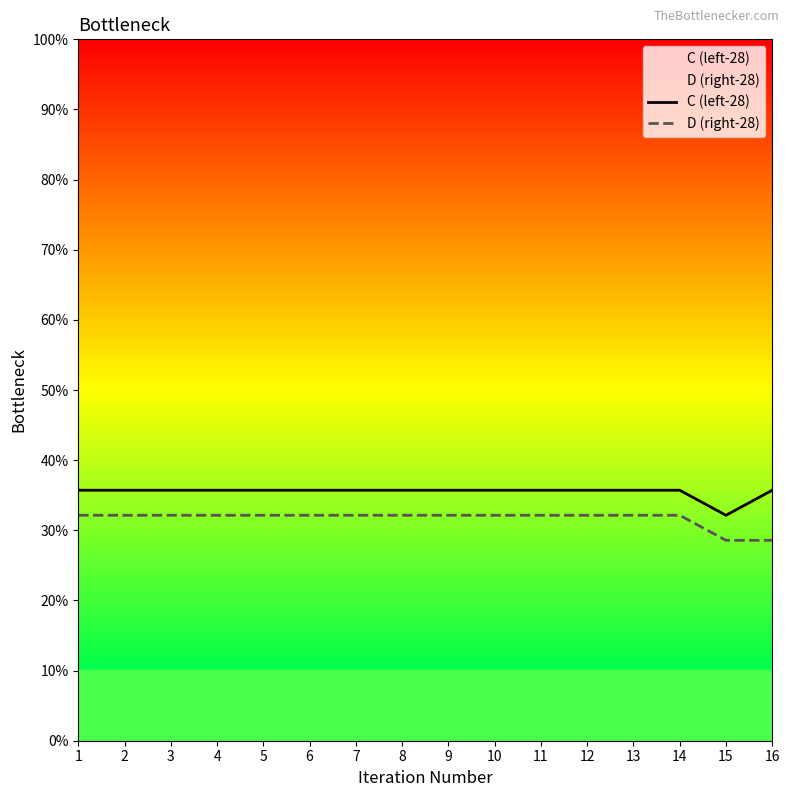

True or false: D (right-28) has more than 0 interior local peaks.

False